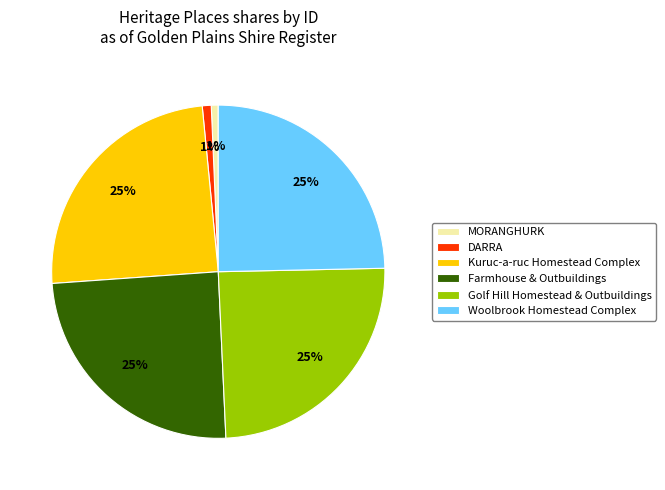

To the nearest percent, what is the average slice percentage?

17%